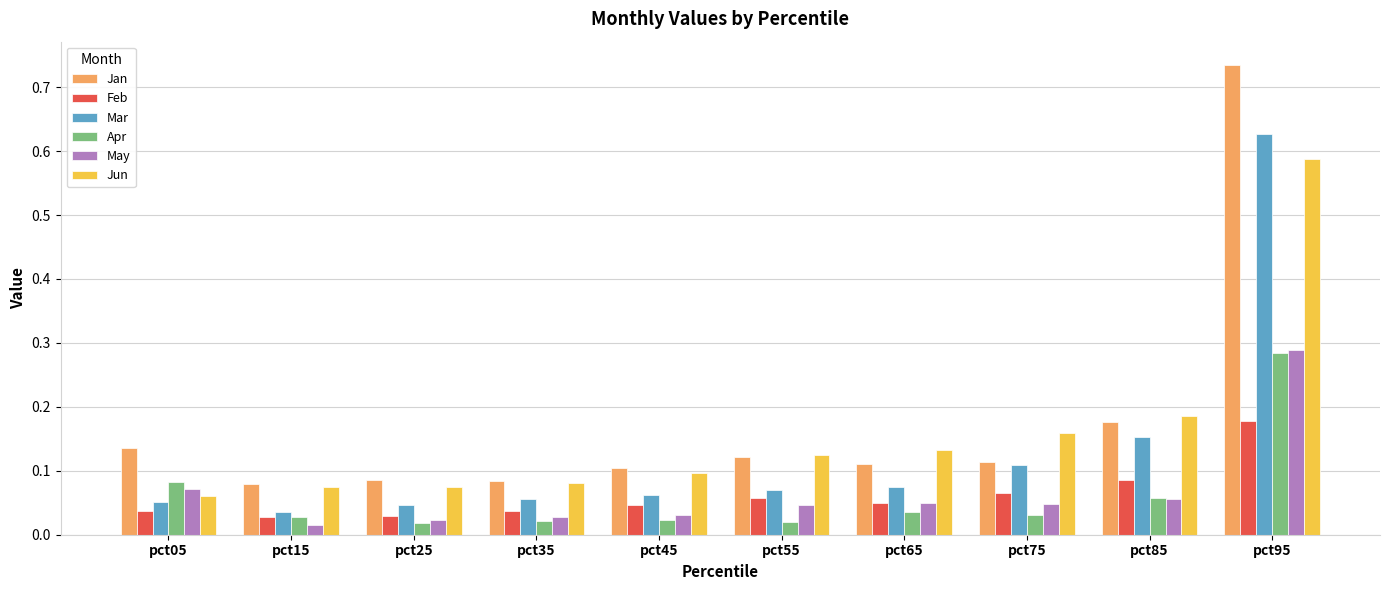

Between pct45 and pct85, which series saw the biggest shift?

Mar